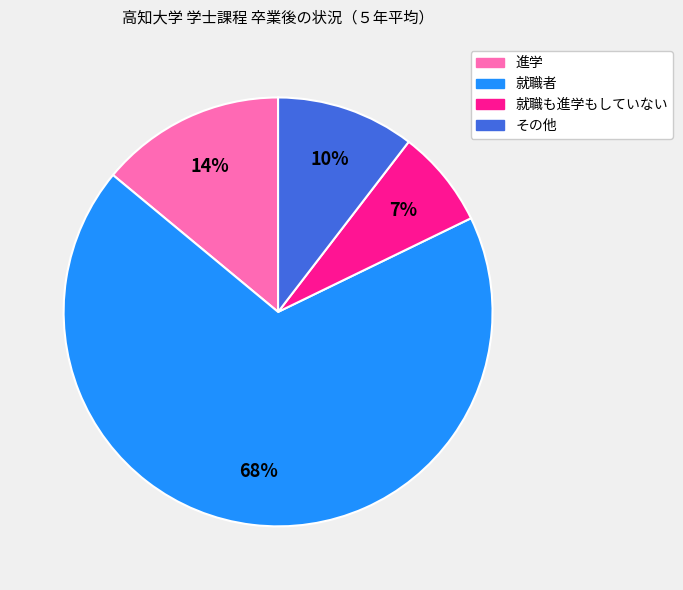

What is the largest slice in the pie chart?

就職者